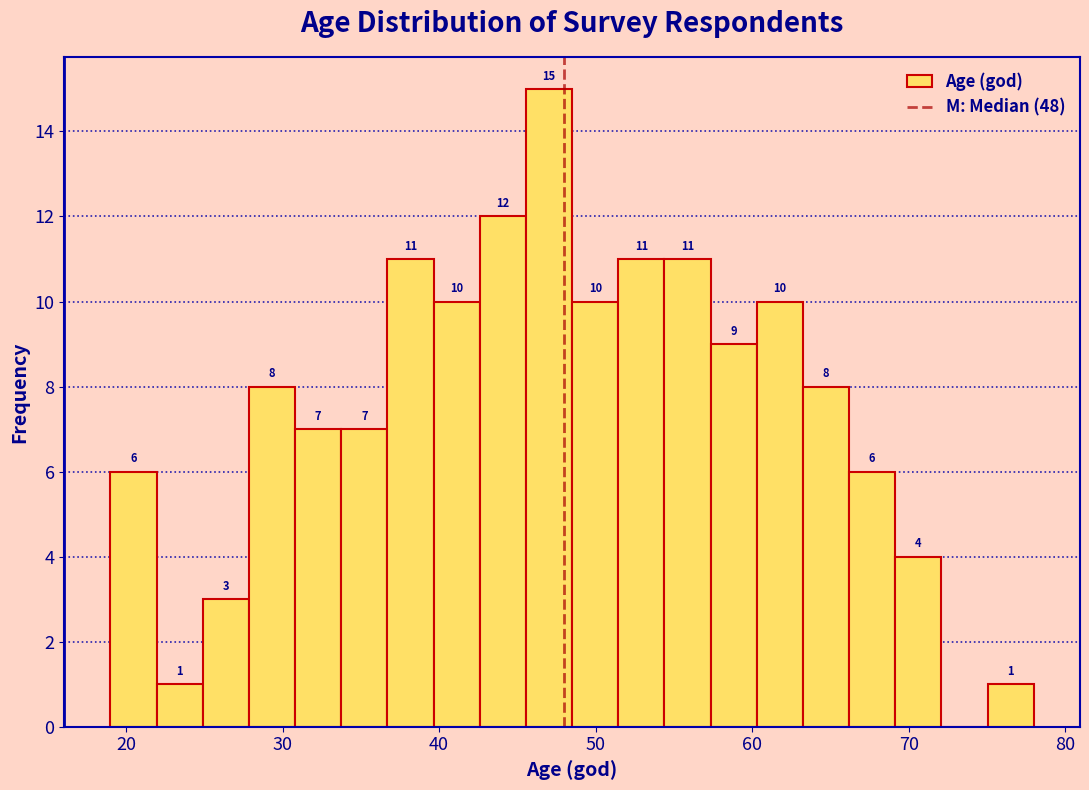

Read against the x-axis, roughly where is the centre of the tallest bar?

47